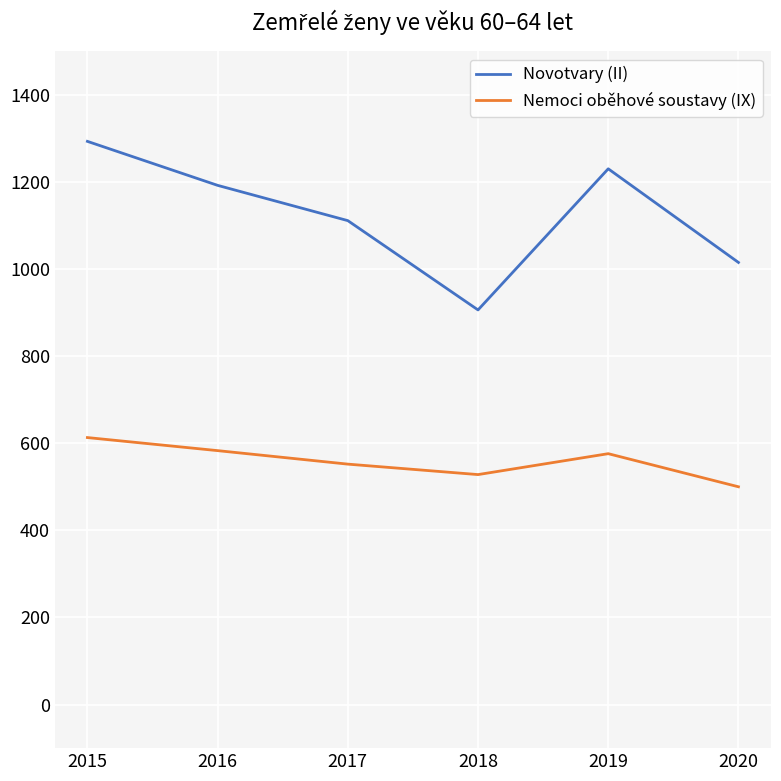

Between 2017 and 2019, which series saw the biggest shift?

Novotvary (II)